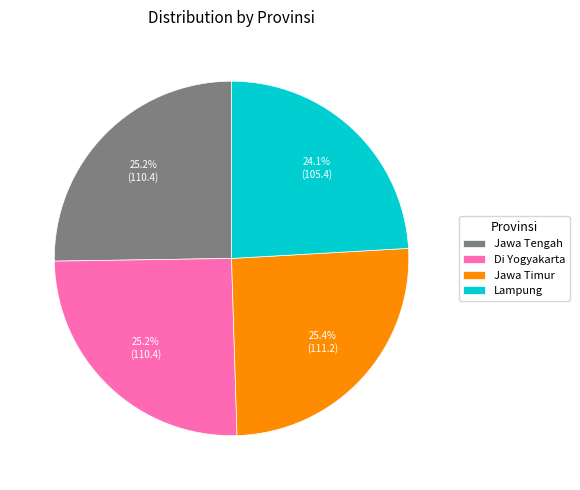

Combined, do Jawa Timur and Di Yogyakarta account for over 50%?

Yes